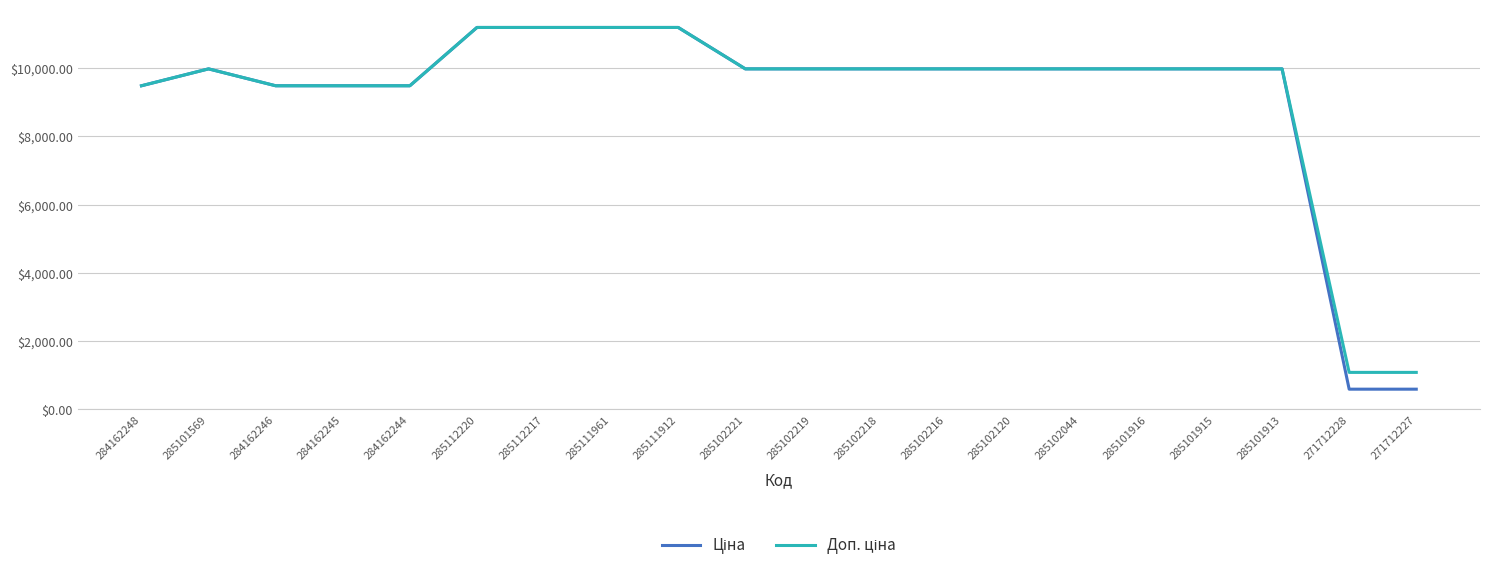

What is the greatest value displayed?

11188.2